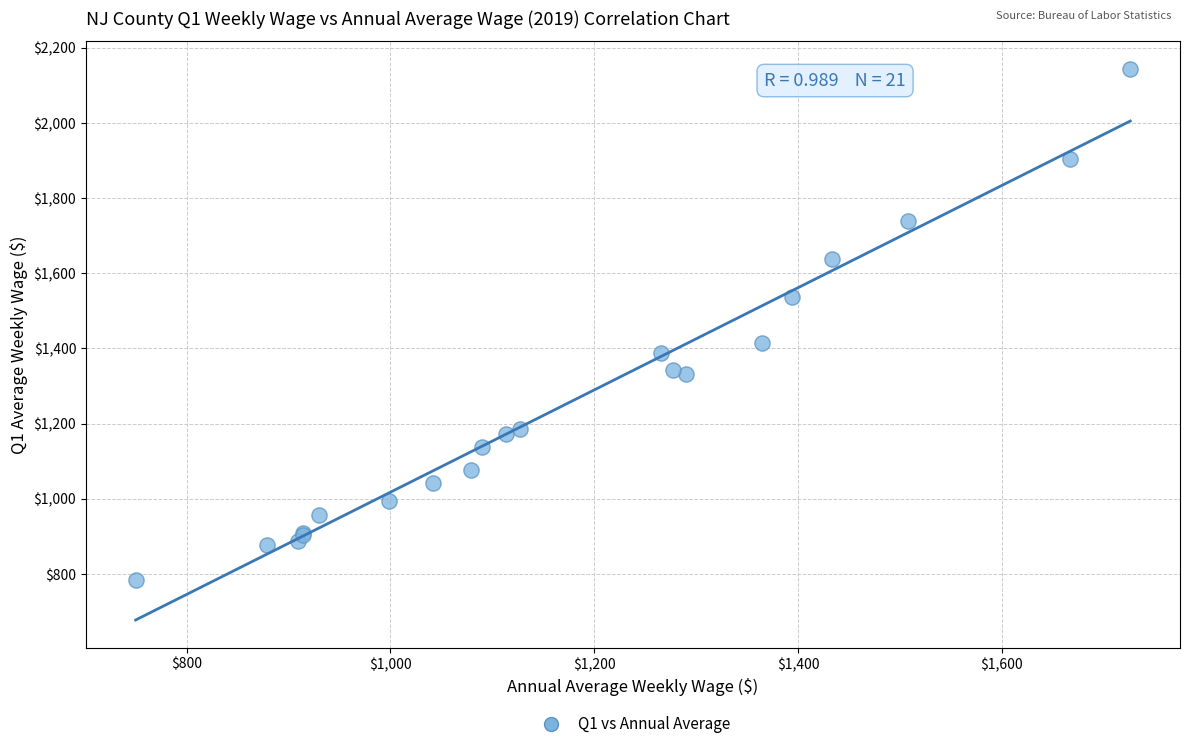

What Y value in the scatter plot is closest to 1463?

1415